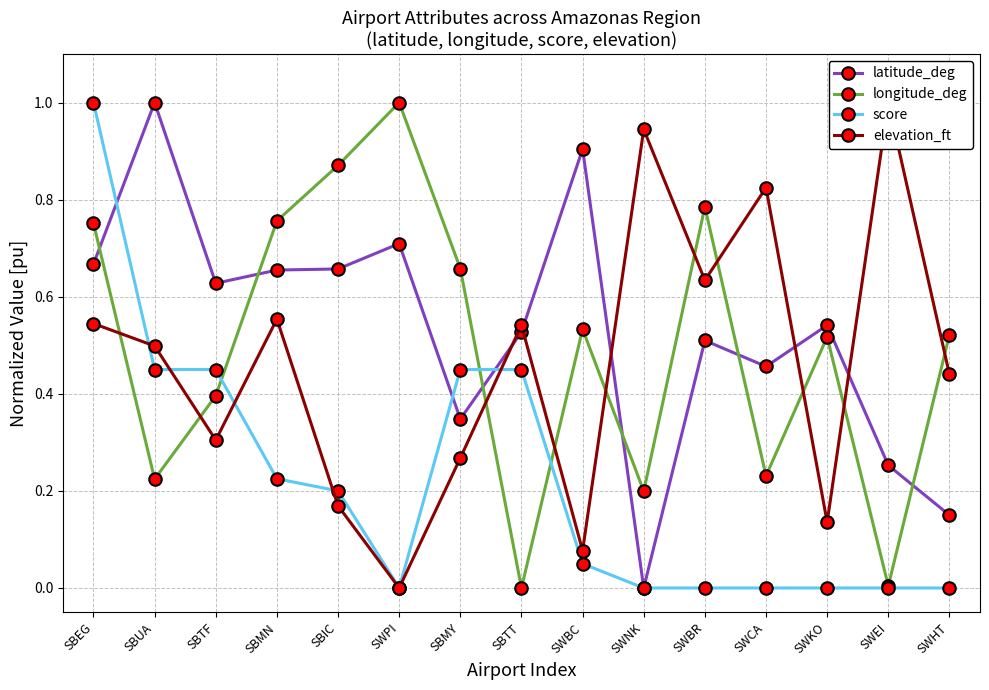

True or false: score has a value of 0.7 at SBTT.

False